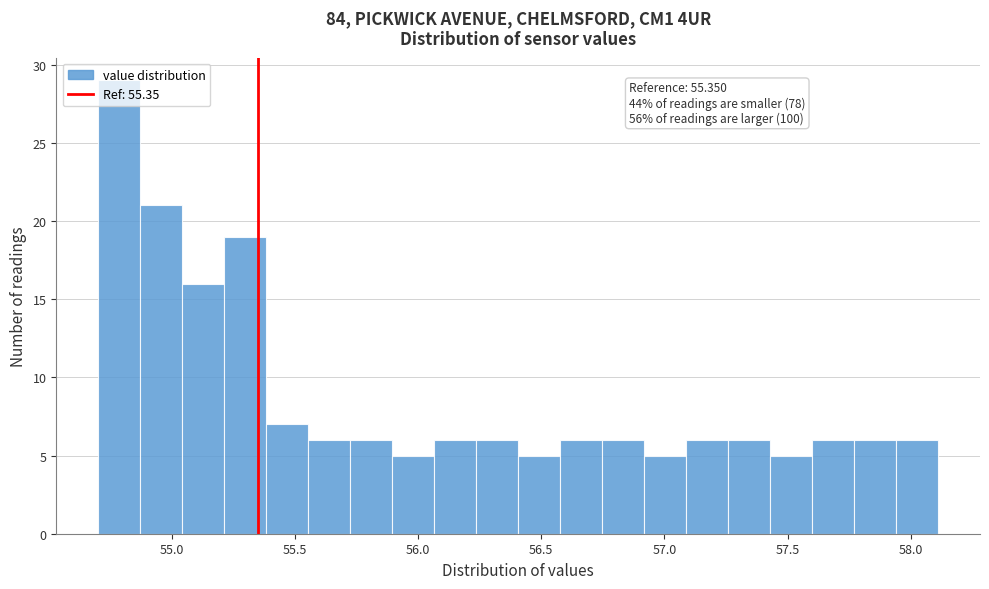

Around what value on the x-axis is the tallest bar? Give the approximate position of its centre, as read against the axis.

54.80